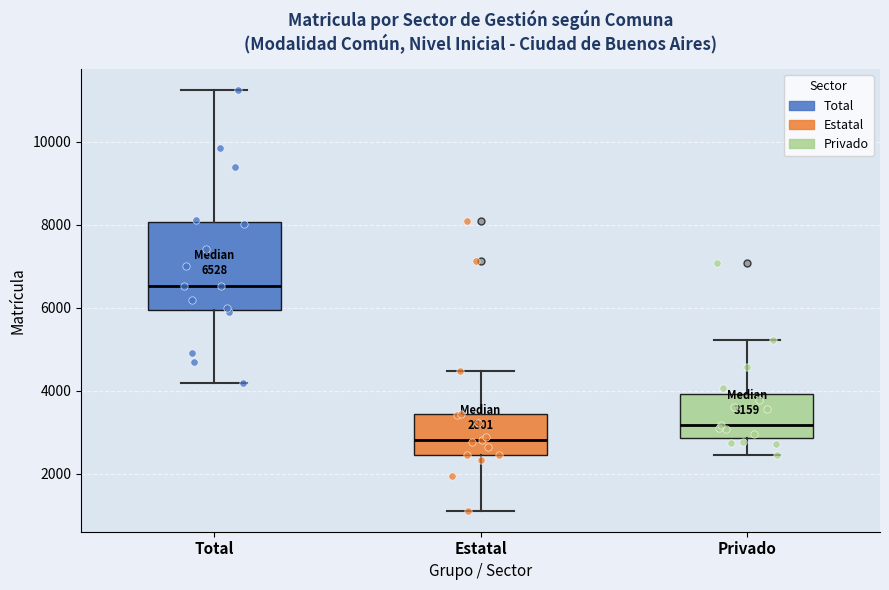

Which box is the tallest, from its lower edge to its upper edge?

Total